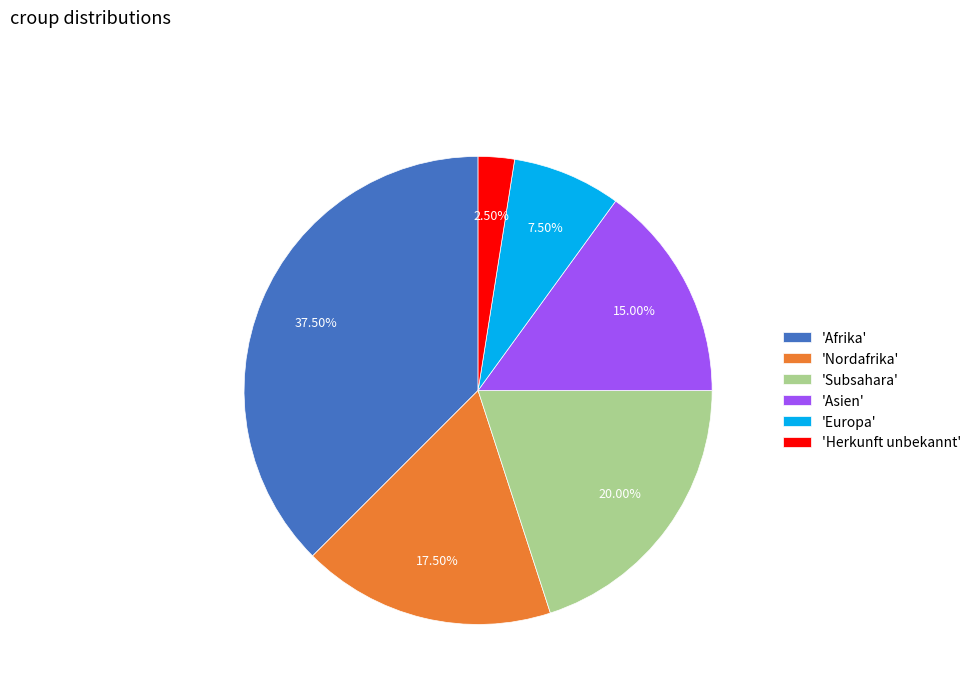

Combined, do 'Asien' and 'Herkunft unbekannt' account for over 50%?

No